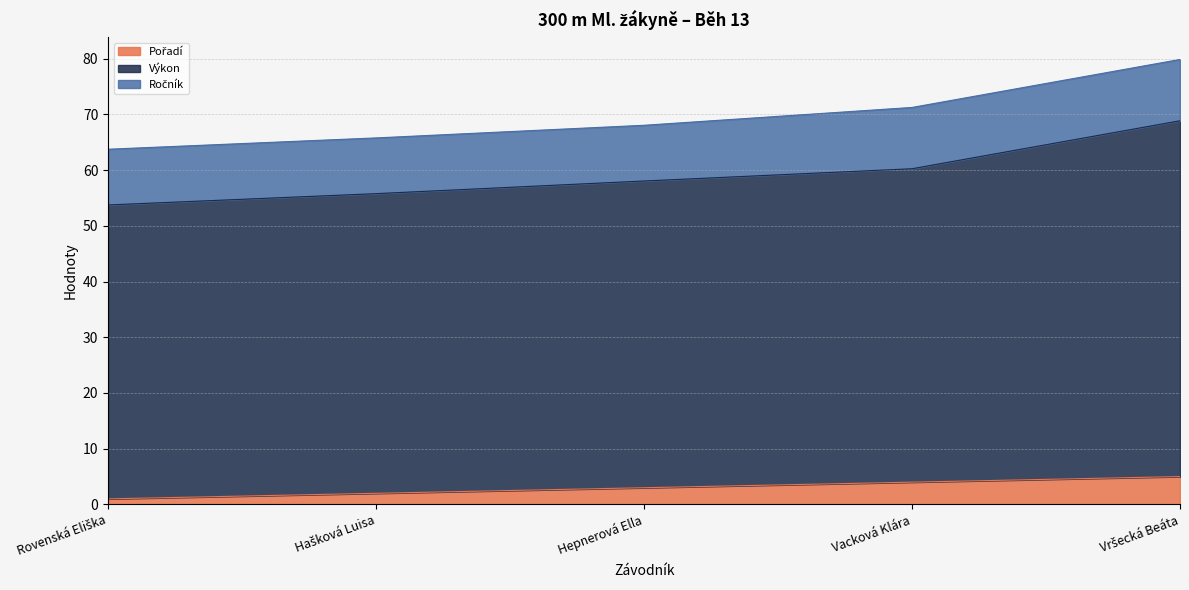

Does the chart display data point markers on the line(s)?

No